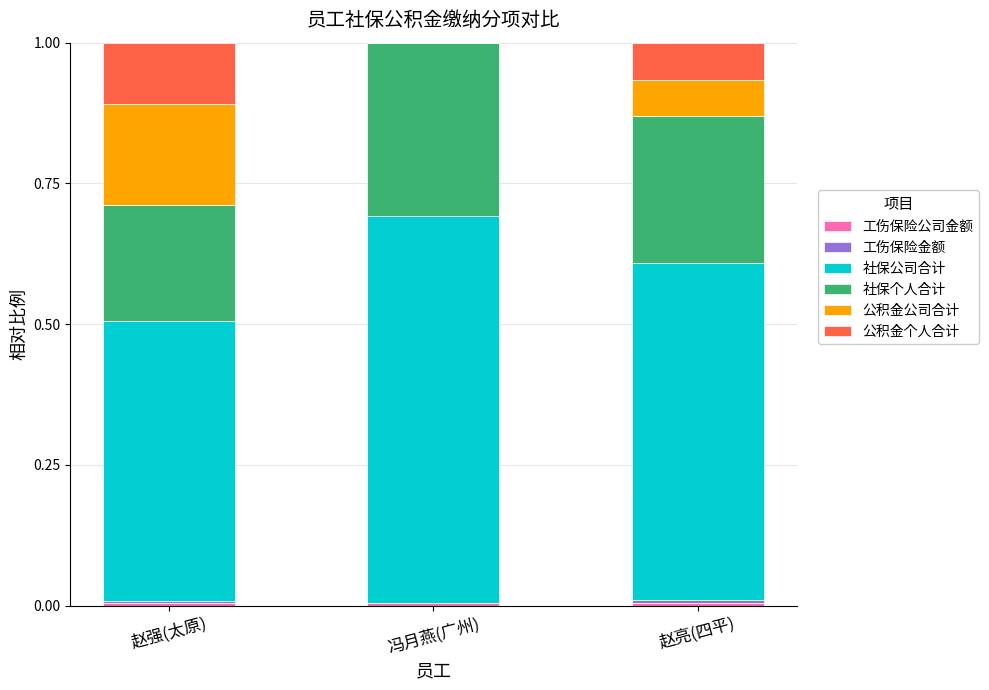

Are the bars grouped side by side (vs. stacked)?

No